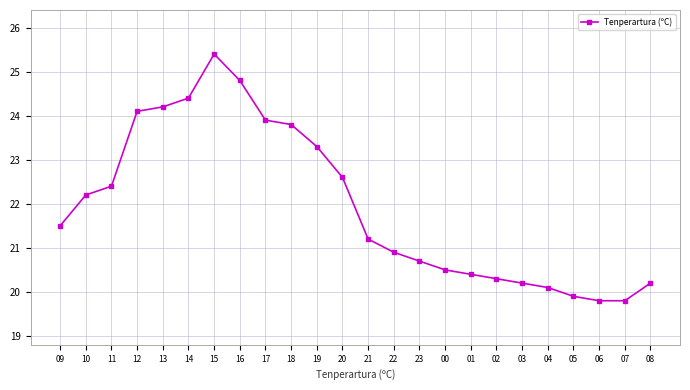

What is the change in value from 20 to 05?

-2.7